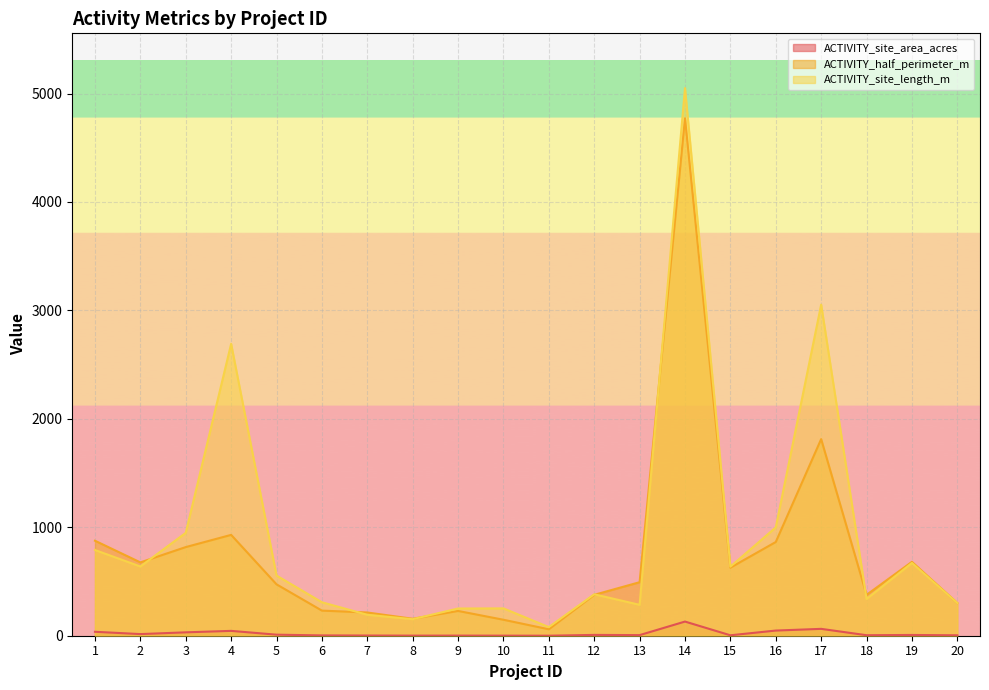

Reading right to left, what are all the values shown in this chart?

ACTIVITY_site_area_acres: 20=4.0	19=7.1	18=4.8	17=63.3	16=47.6	15=4.0	14=130.6	13=5.6	12=7.6	11=0.2	10=0.7	9=1.2	8=0.9	7=1.8	6=3.0	5=9.7	4=44.7	3=31.2	2=15.1	1=36.4
ACTIVITY_half_perimeter_m: 20=301.7	19=681.4	18=376.8	17=1813.1	16=864.2	15=627.4	14=4772.4	13=493.5	12=377.2	11=59.4	10=147.3	9=228.5	8=156.4	7=214.2	6=231.6	5=473.9	4=930.0	3=817.4	2=676.3	1=876.1
ACTIVITY_site_length_m: 20=301.7	19=671.2	18=338.7	17=3053.6	16=998.8	15=637.0	14=5050.5	13=285.0	12=382.2	11=79.6	10=252.1	9=251.0	8=152.4	7=193.2	6=308.6	5=554.9	4=2691.8	3=948.8	2=638.6	1=790.4